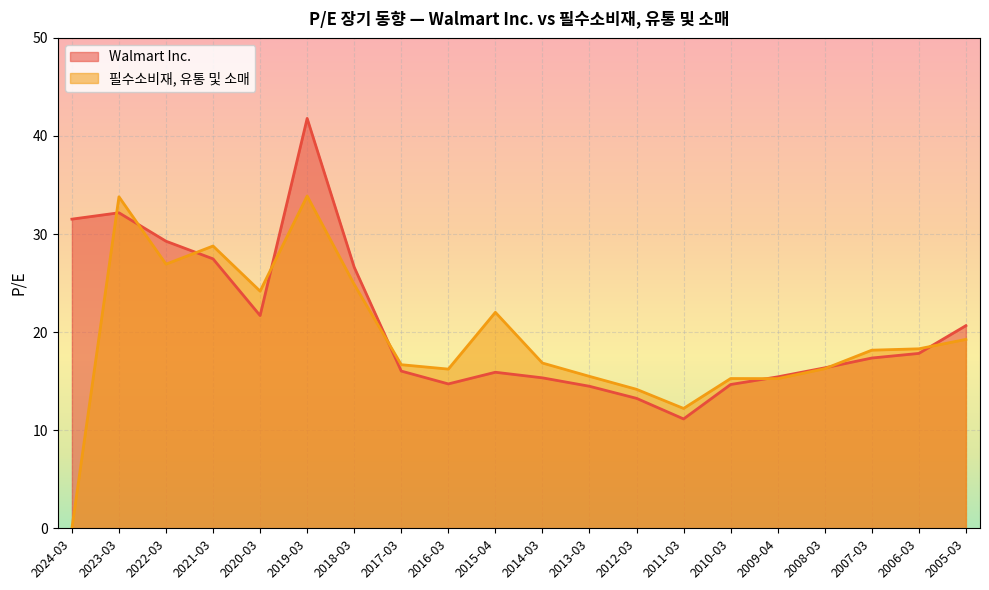

Which has a higher value, 2014-03 or 2018-03?

2018-03